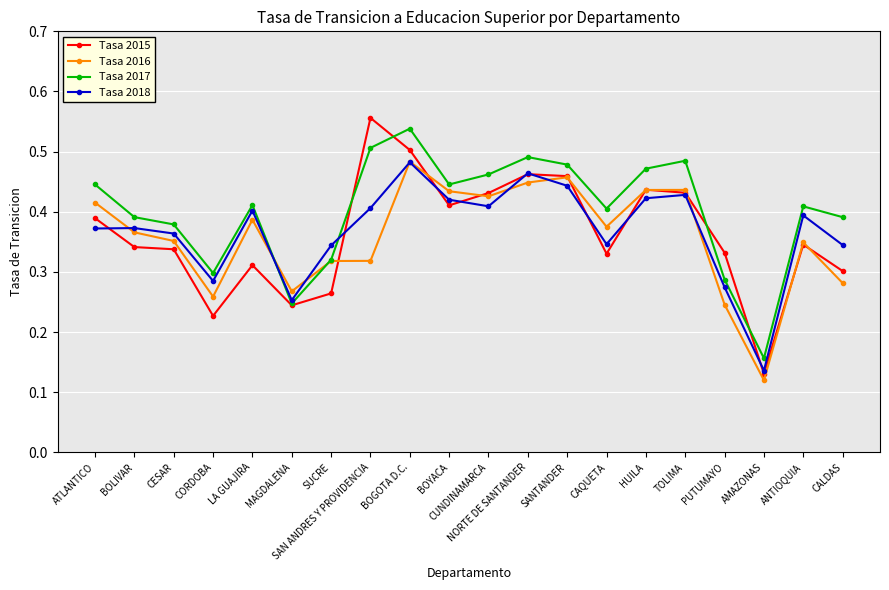

At which category is the sum across all series the highest?

BOGOTA D.C.